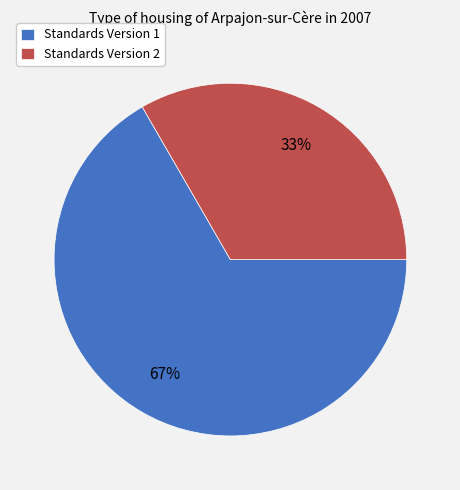

What is the majority slice?

Standards Version 1